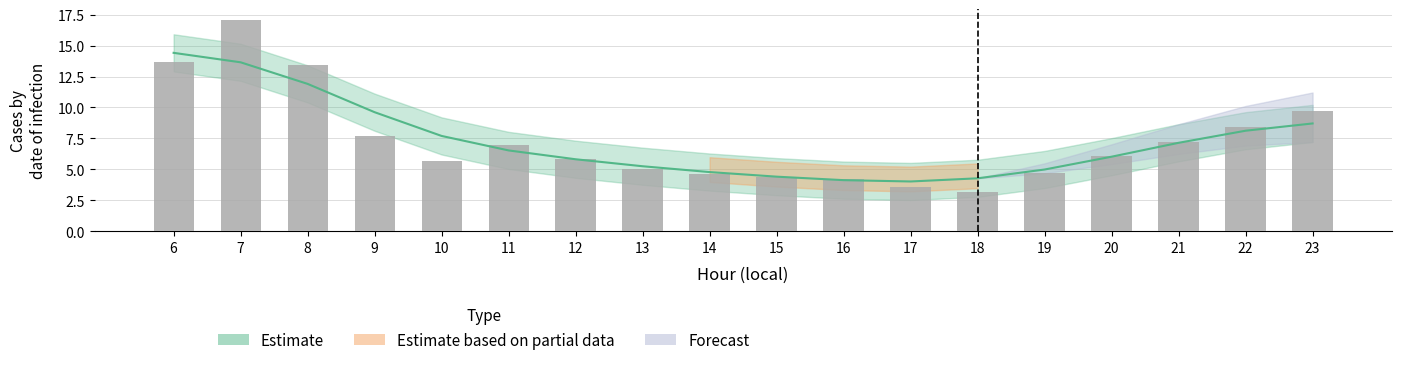

List the labels in order of value, largest first.

7, 6, 8, 23, 22, 9, 21, 11, 20, 12, 10, 13, 19, 14, 15, 16, 17, 18